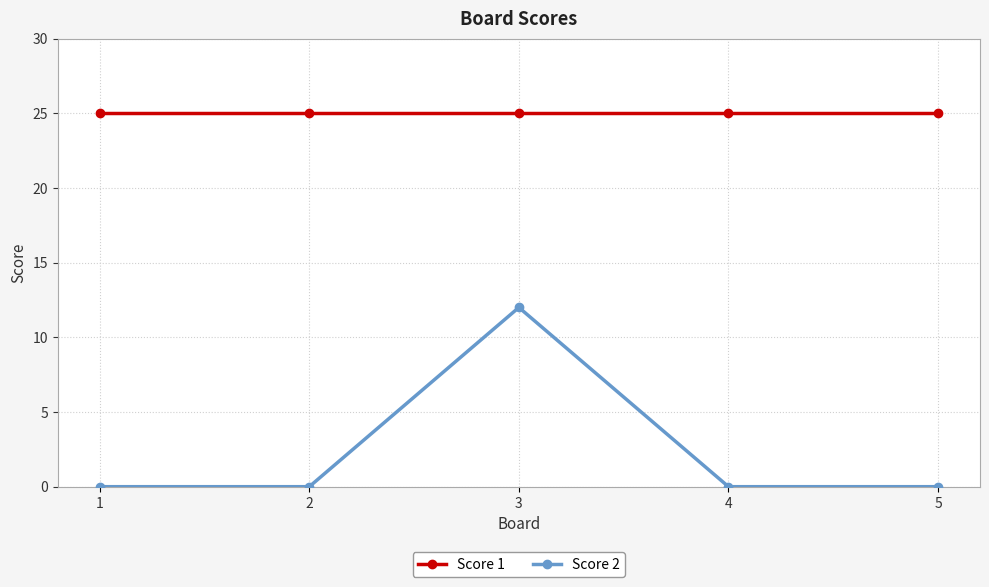

Is the value of Score 1 at 2 greater than the value of Score 2 at 5?

Yes